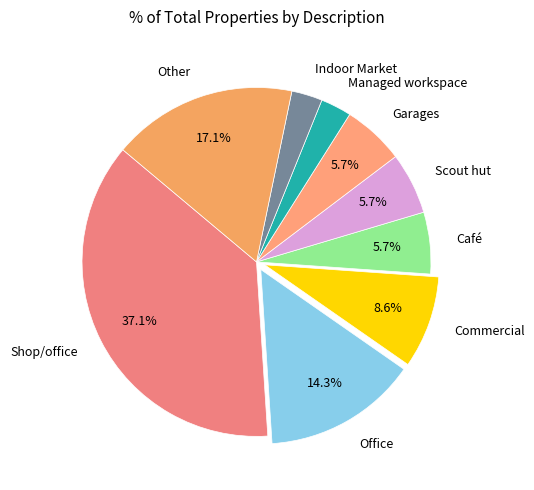

Is there any slice that represents more than half of the pie?

No